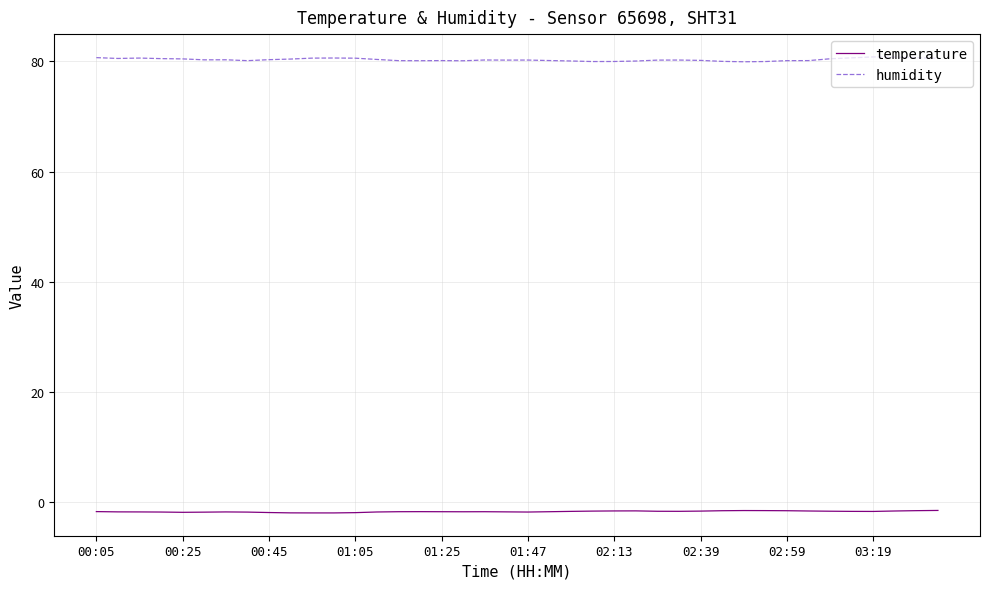

True or false: humidity and temperature intersect in this chart.

False